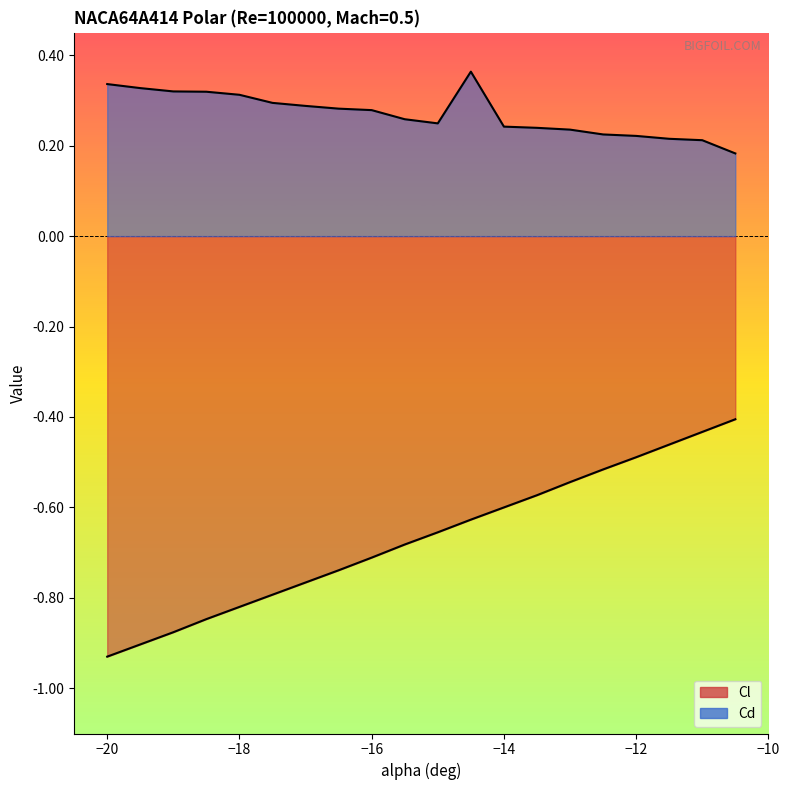

What is the difference between the Cl values at -14.5 and -10.5?

0.2